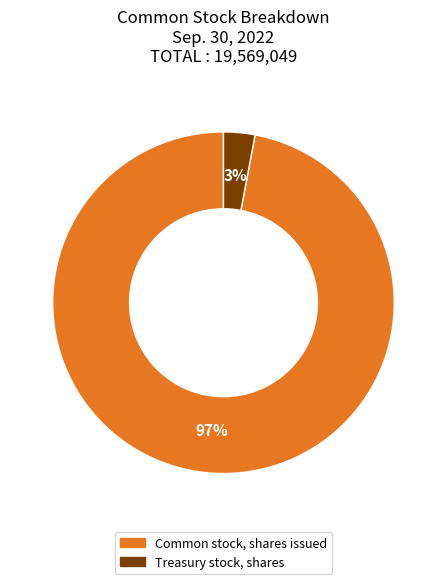

Which category accounts for the majority?

Common stock, shares issued